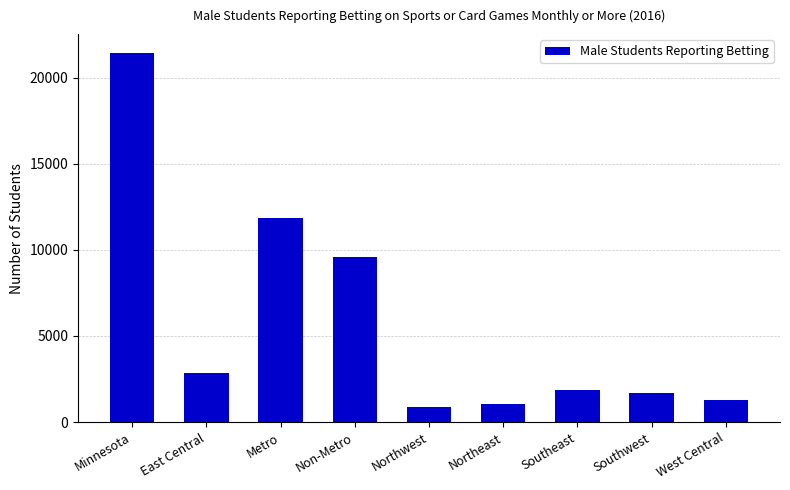

Reading right to left, extract all data points from this chart.

West Central=1264	Southwest=1698	Southeast=1877	Northeast=1037	Northwest=885	Non-Metro=9610	Metro=11849	East Central=2849	Minnesota=21459